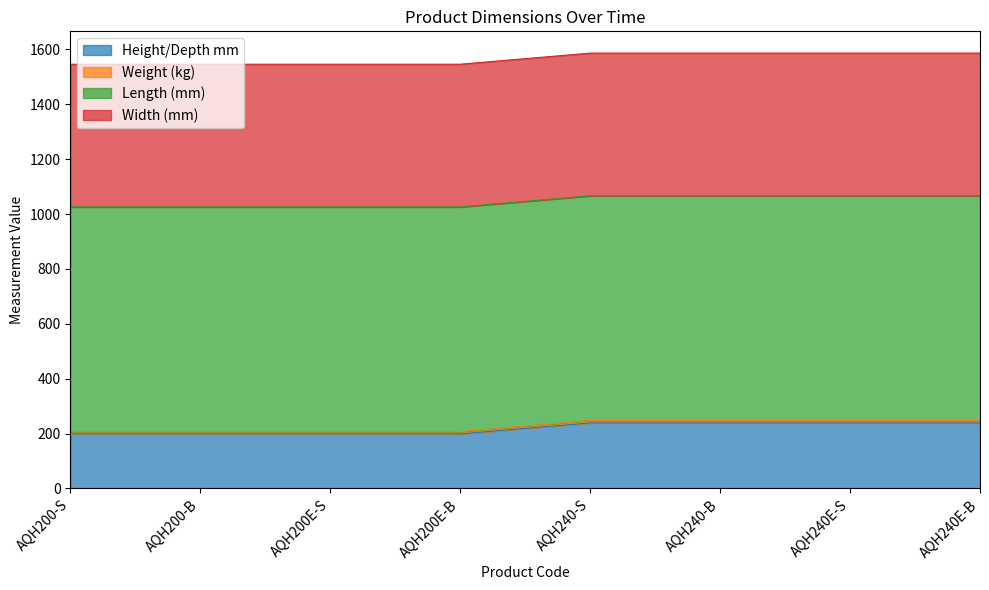

What is the lowest value of the Height/Depth mm series?

199.0